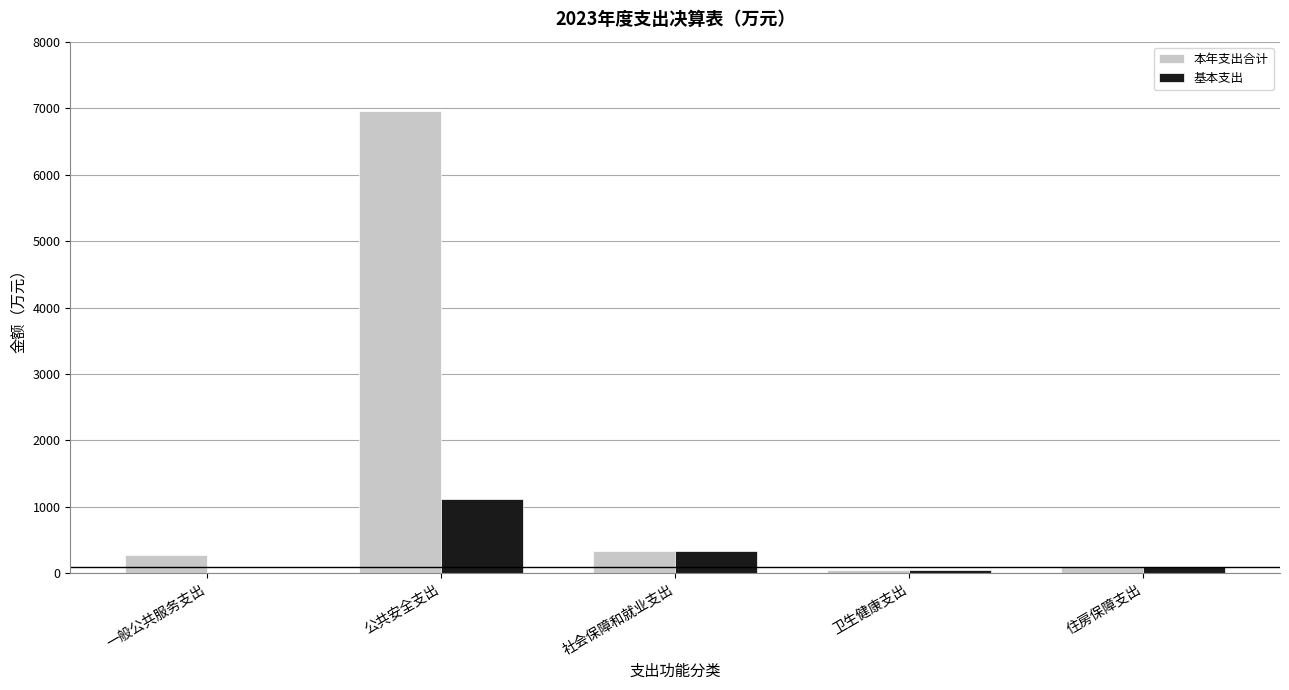

At which category does the chart reach its peak across all series?

公共安全支出